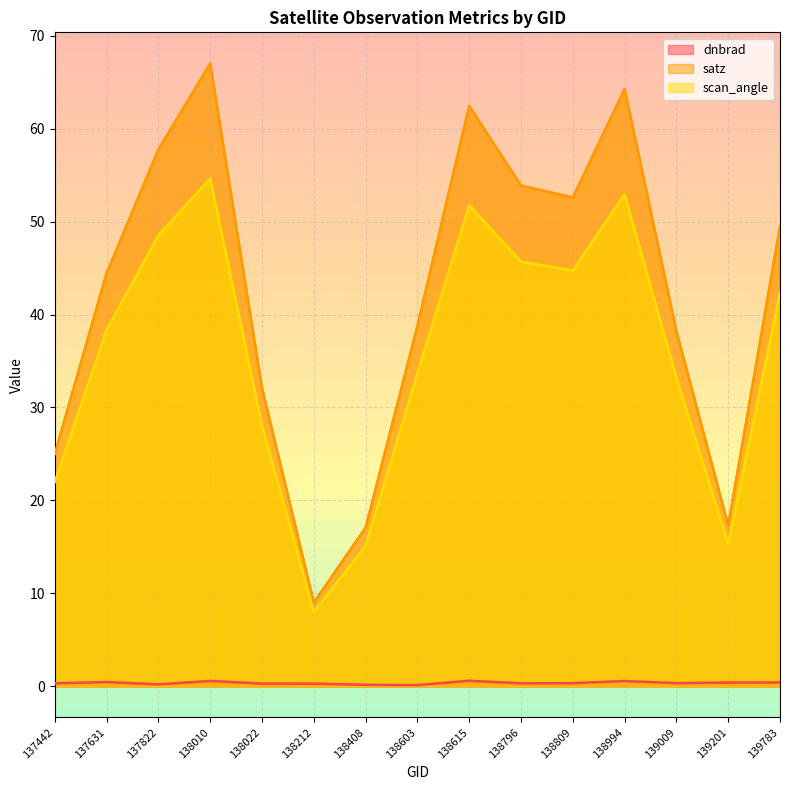

True or false: scan_angle and dnbrad intersect in this chart.

False